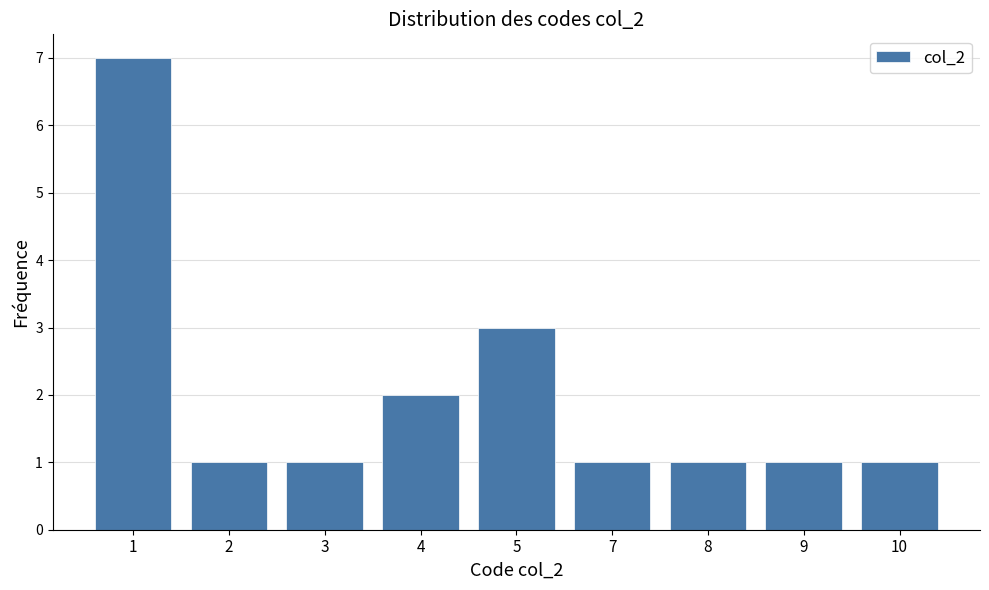

Reading left to right, transcribe all the data shown in this chart.

7	1	1	2	3	1	1	1	1